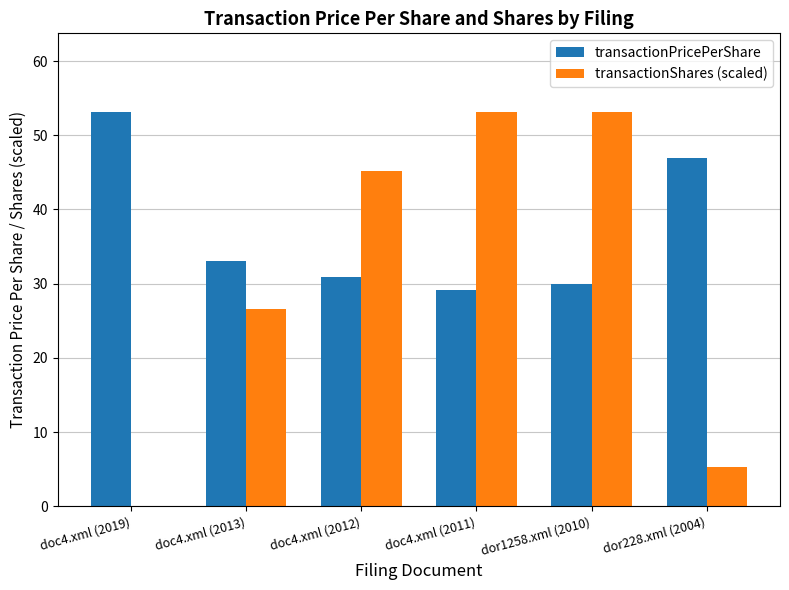

Reading right to left, list all the values displayed in this chart.

transactionPricePerShare: dor228.xml (2004)=46.9	dor1258.xml (2010)=29.9	doc4.xml (2011)=29.2	doc4.xml (2012)=30.9	doc4.xml (2013)=33.0	doc4.xml (2019)=53.1
transactionShares (scaled): dor228.xml (2004)=5.3	dor1258.xml (2010)=53.1	doc4.xml (2011)=53.1	doc4.xml (2012)=45.2	doc4.xml (2013)=26.6	doc4.xml (2019)=0.1